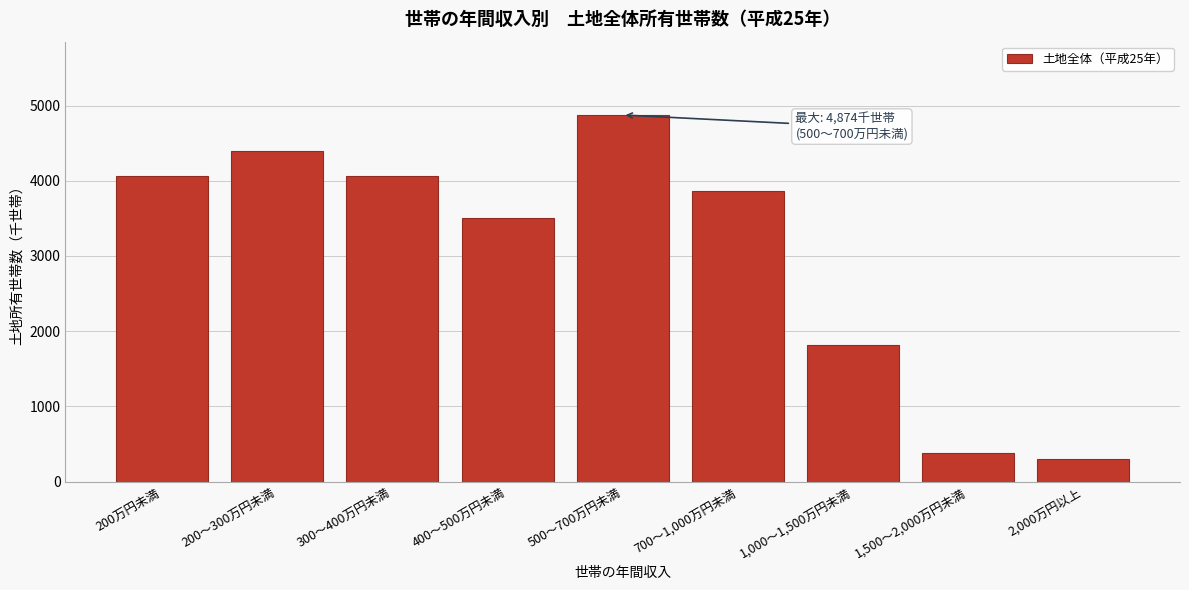

What is the value of the 1st bar from the left?

4065